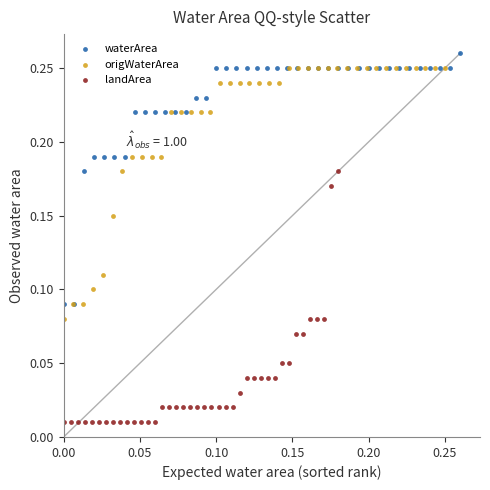

What are all the series names shown in the legend?

waterArea, origWaterArea, landArea